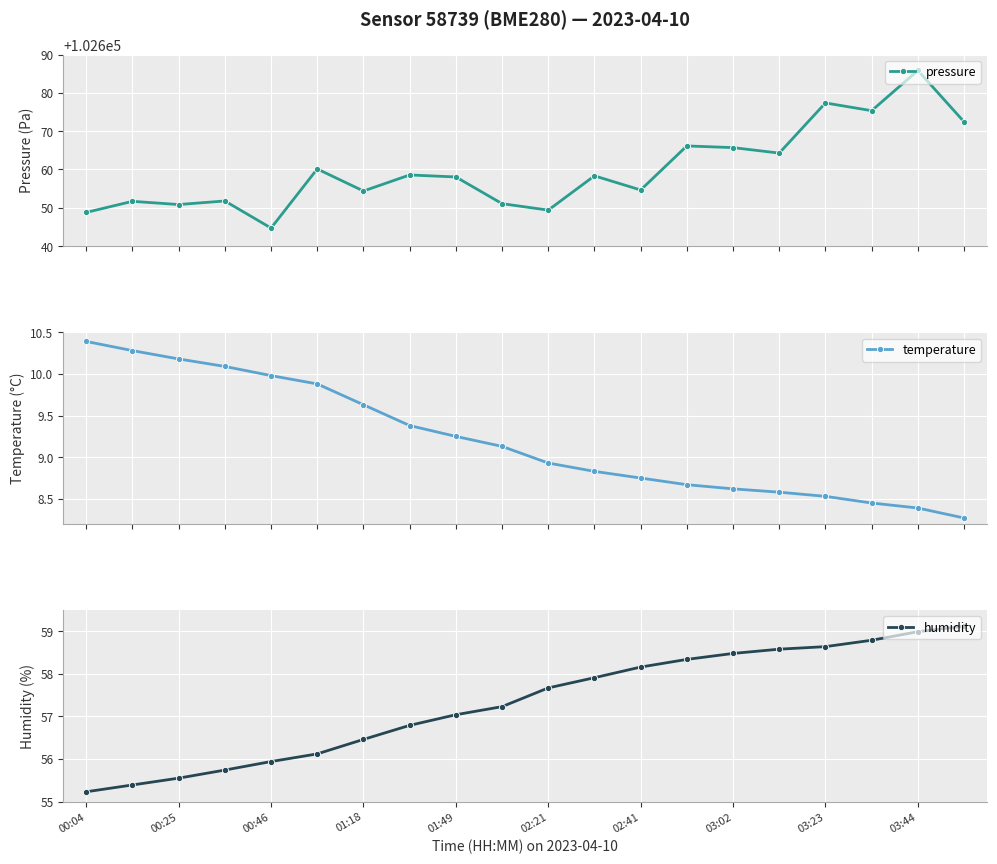

Which category has the lowest value across all series?

19